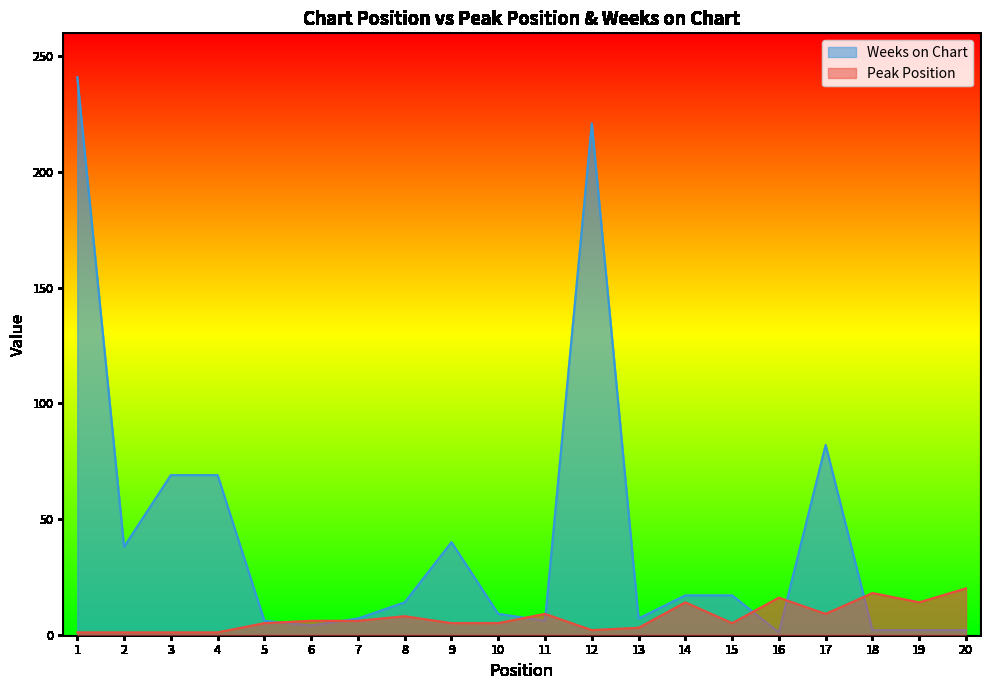

Where does the Weeks on Chart series first go above 14?

1